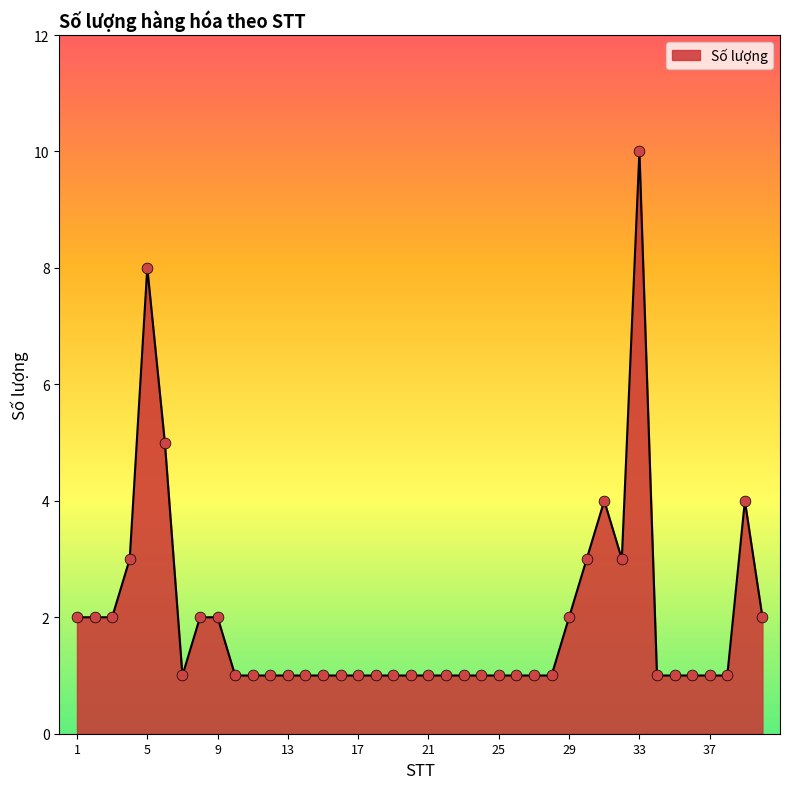

What is the greatest value displayed?

10